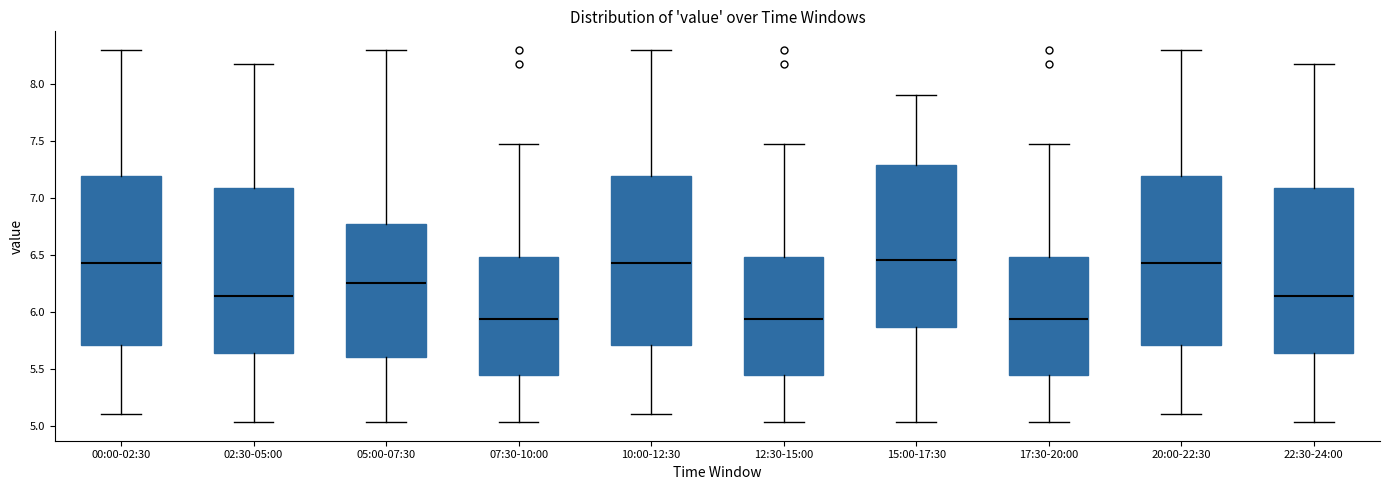

Reading left to right, read every box against the y-axis: the position of its median line, the range the box covers, and the ends of its whiskers. The values are not printed on the chart, so give them approximately, as read against the axis.

00:00-02:30: median 6.45, box 5.70 to 7.20, whiskers 5.10 to 8.30
02:30-05:00: median 6.15, box 5.65 to 7.10, whiskers 5.05 to 8.20
05:00-07:30: median 6.25, box 5.60 to 6.80, whiskers 5.05 to 8.30
07:30-10:00: median 5.95, box 5.45 to 6.50, whiskers 5.05 to 7.45
10:00-12:30: median 6.45, box 5.70 to 7.20, whiskers 5.10 to 8.30
12:30-15:00: median 5.95, box 5.45 to 6.50, whiskers 5.05 to 7.45
15:00-17:30: median 6.45, box 5.85 to 7.30, whiskers 5.05 to 7.90
17:30-20:00: median 5.95, box 5.45 to 6.50, whiskers 5.05 to 7.45
20:00-22:30: median 6.45, box 5.70 to 7.20, whiskers 5.10 to 8.30
22:30-24:00: median 6.15, box 5.65 to 7.10, whiskers 5.05 to 8.20